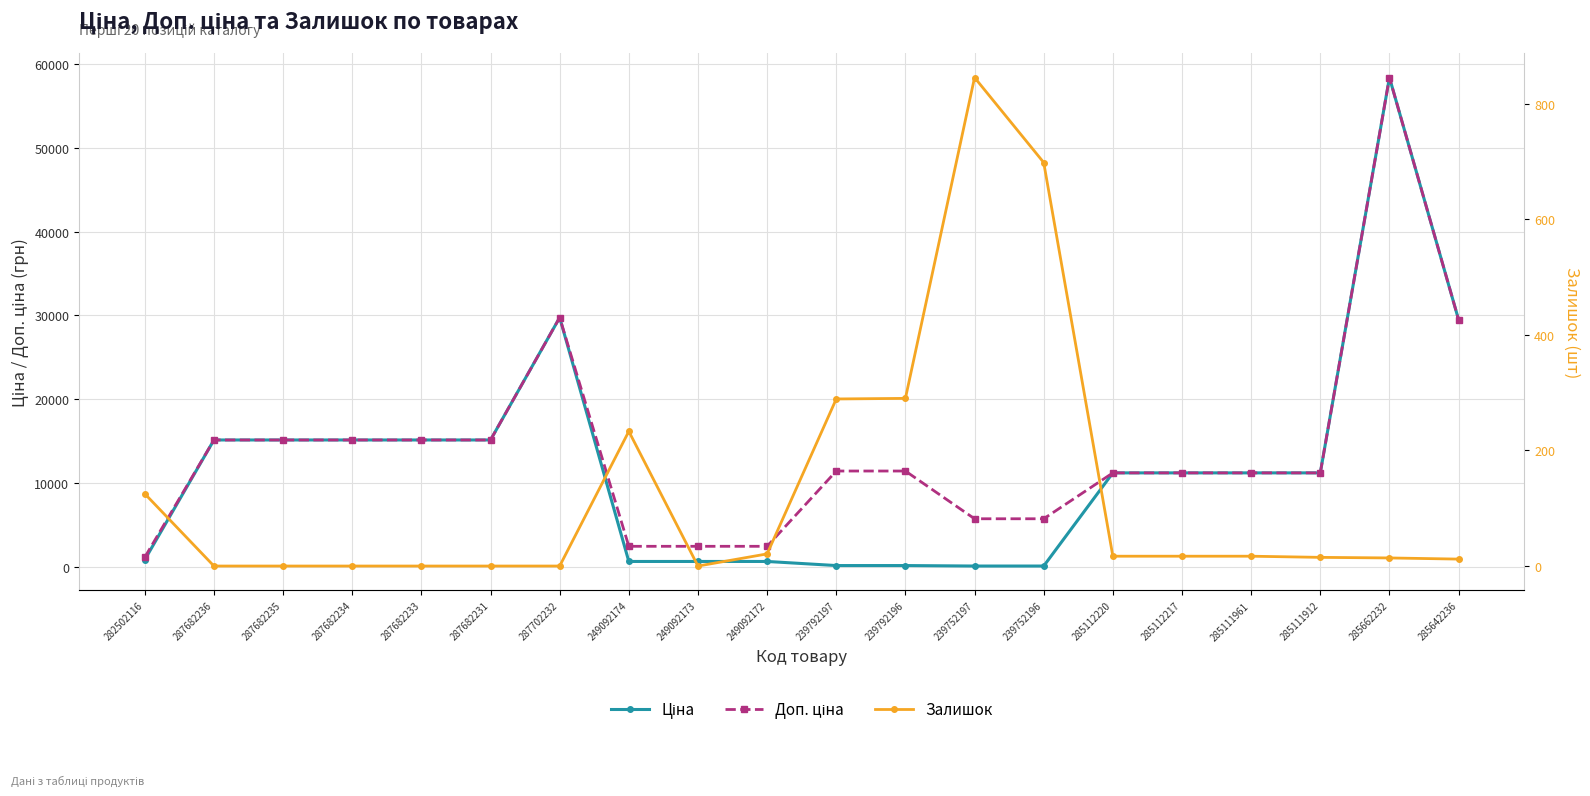

Where is the first local maximum for Доп. ціна?

287702232